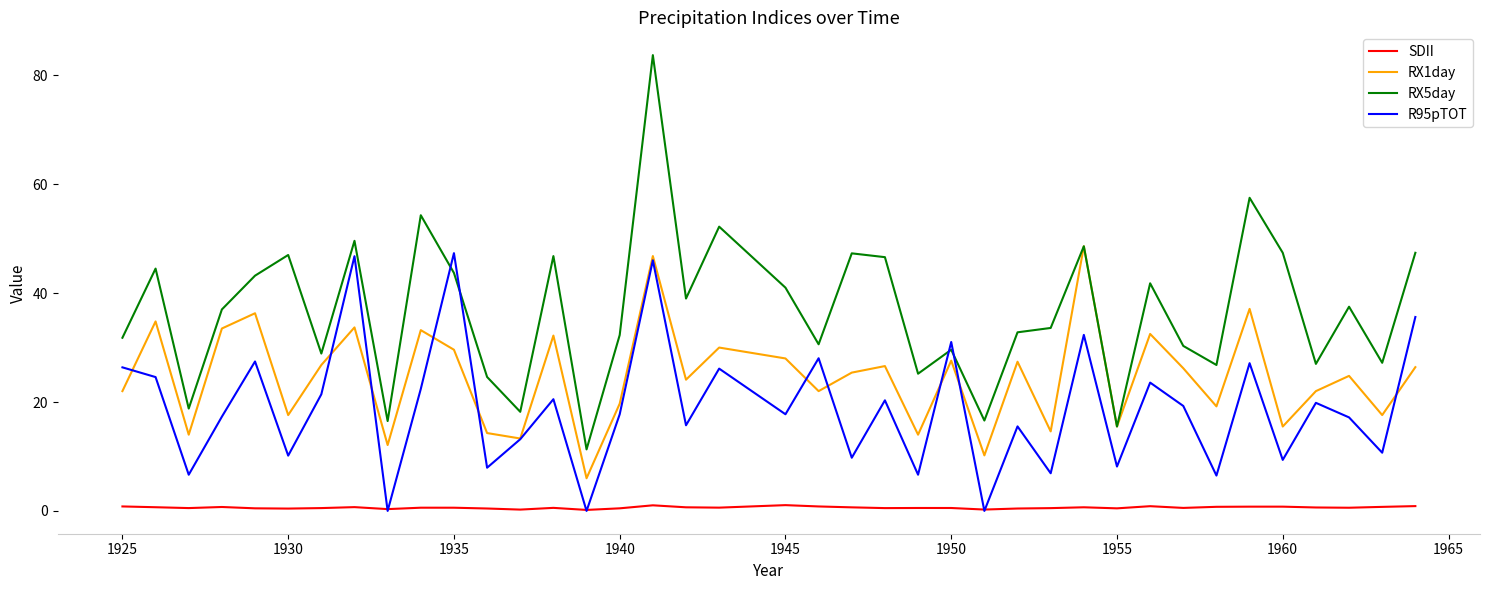

Which series has the largest range (max minus min)?

RX5day